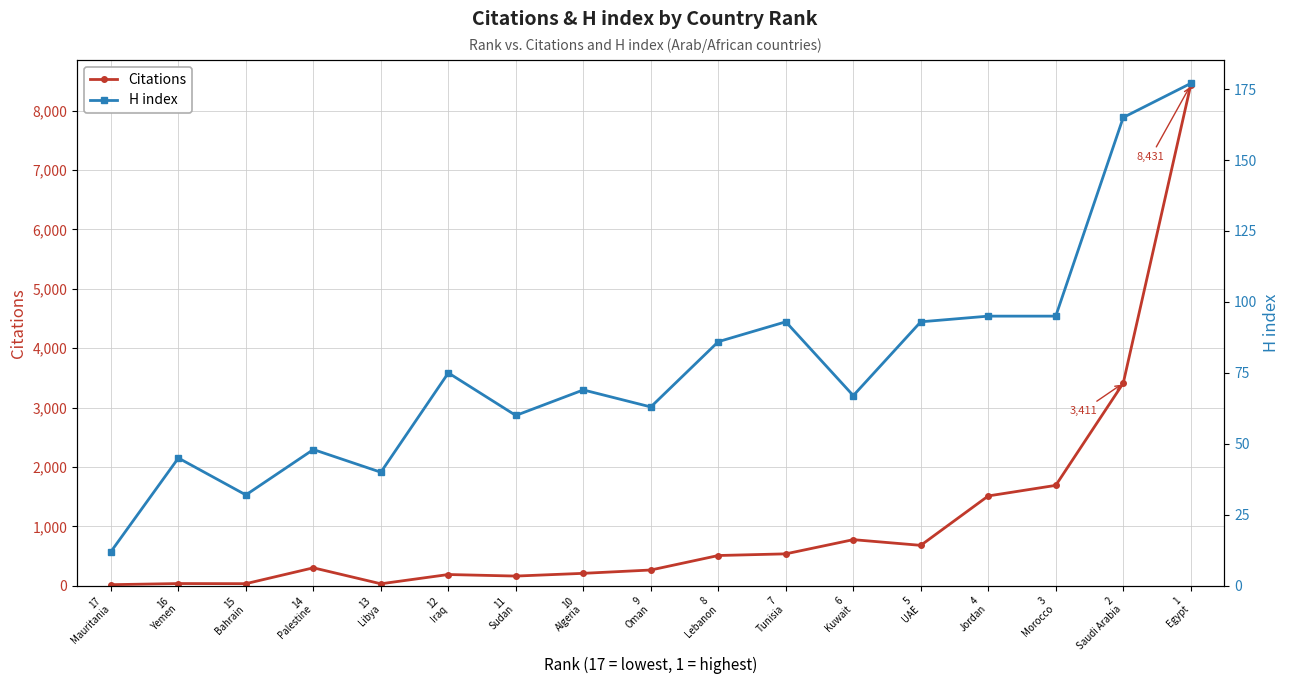

How many intersections are there between Citations and H index?

4